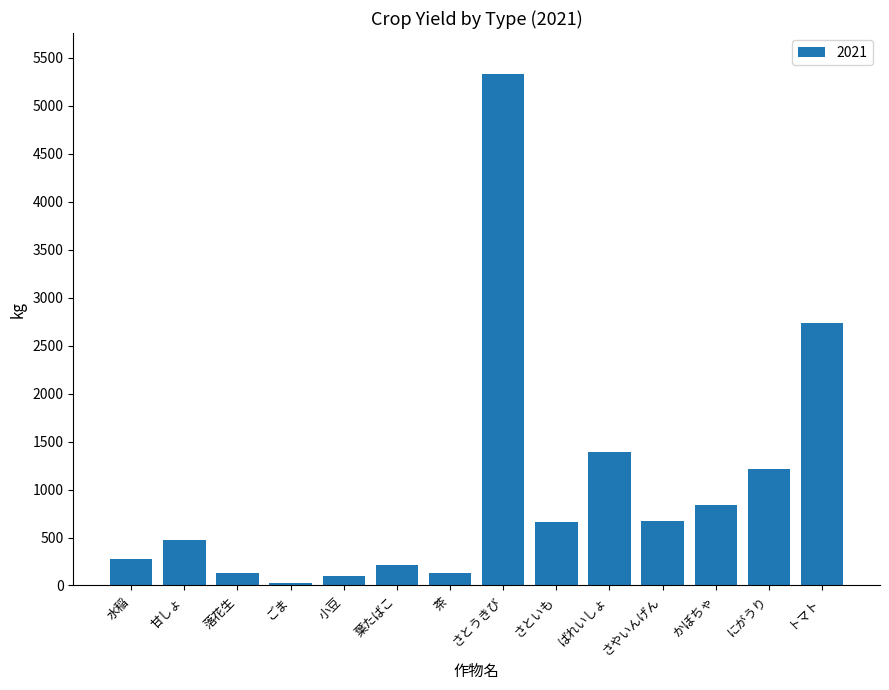

What is the change in value from 水稲 to 落花生?

-139